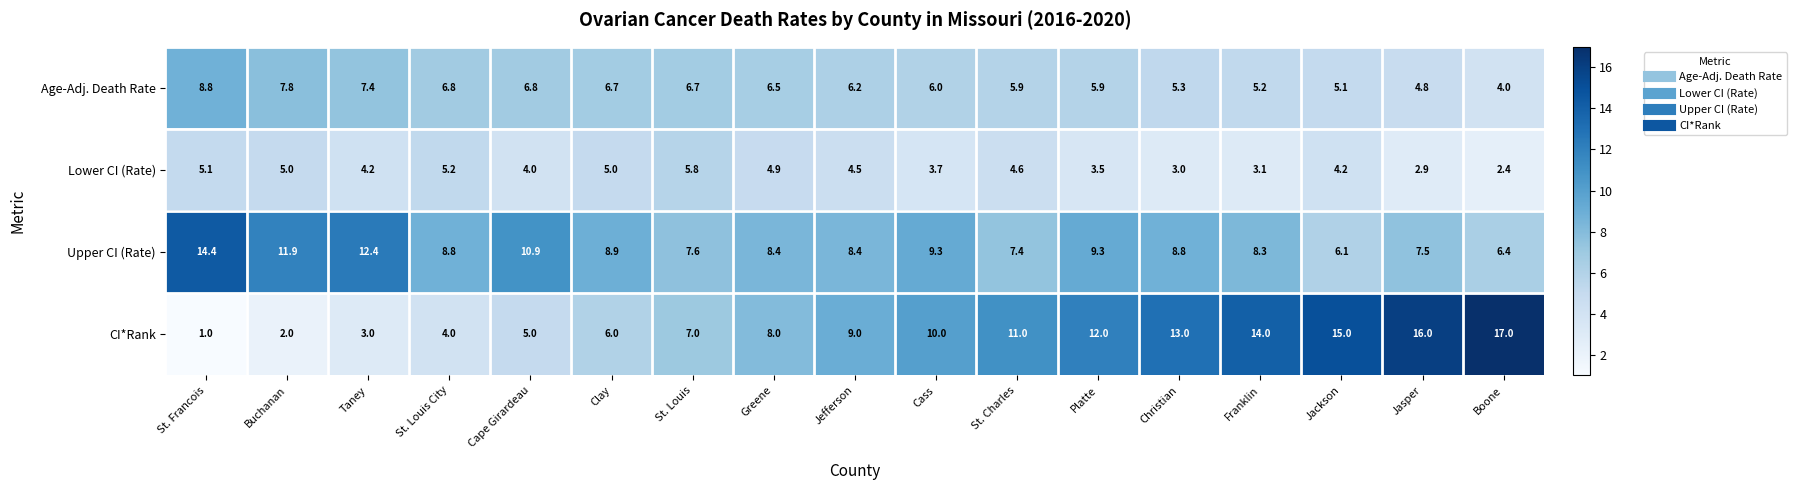

True or false: Age-Adj. Death Rate has a value of 6.8 at St. Louis City.

True